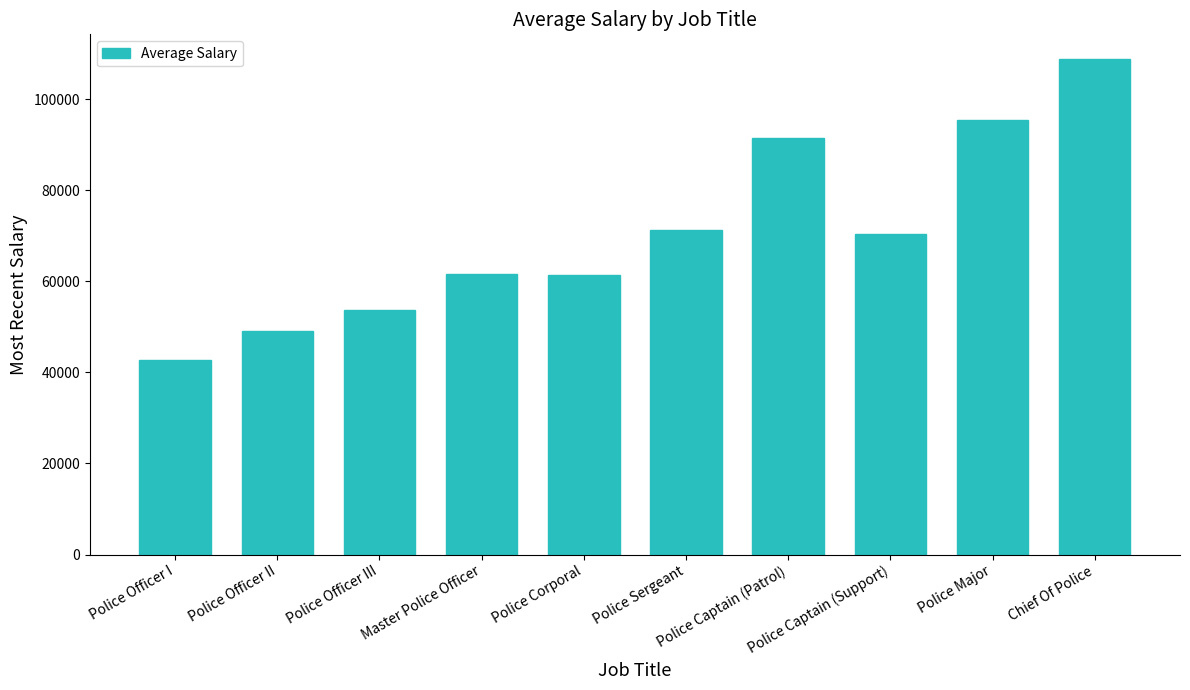

At which label is the value closest to 75740?

Police Sergeant